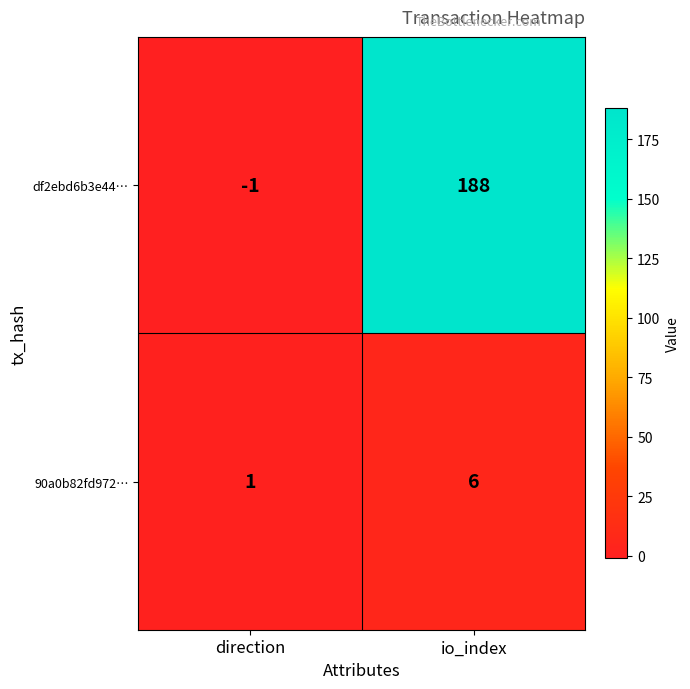

True or false: df2ebd6b3e44… has a value of 99 at io_index.

False